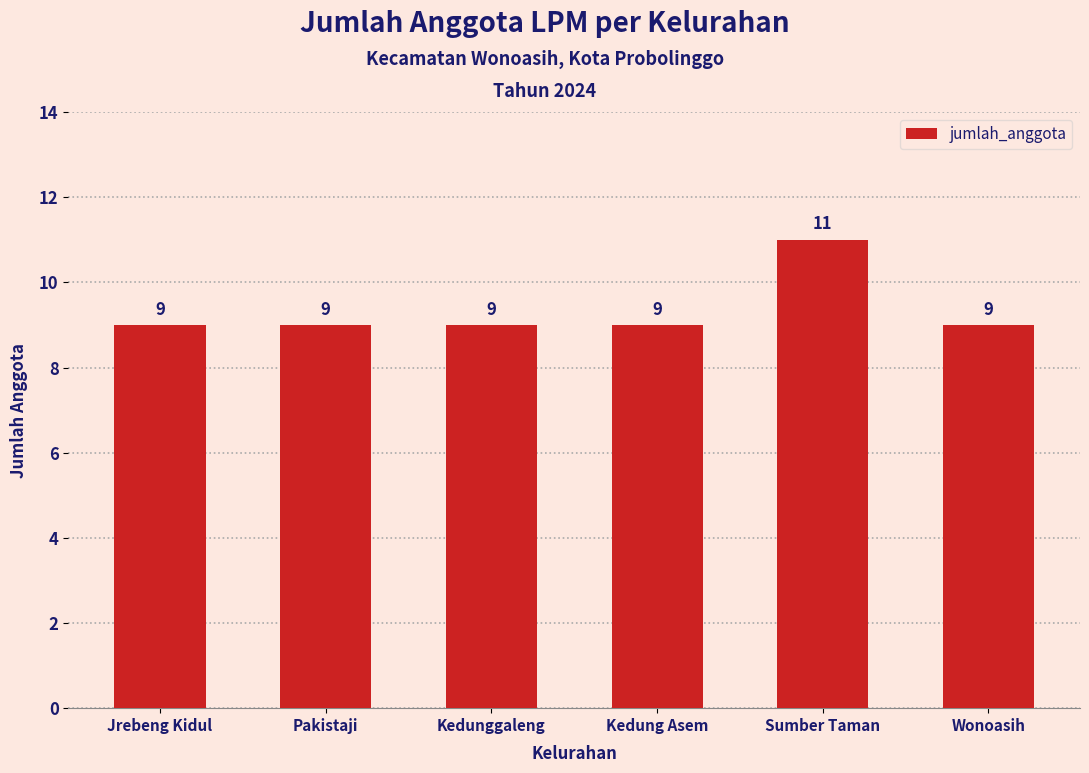

What is the sum of all values?

56